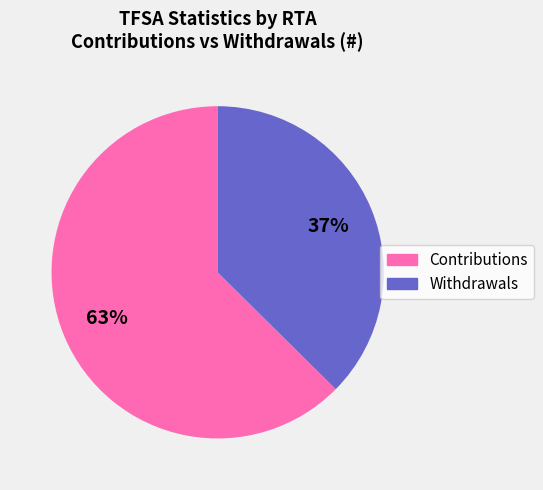

To the nearest percent, what is the average slice percentage?

50%